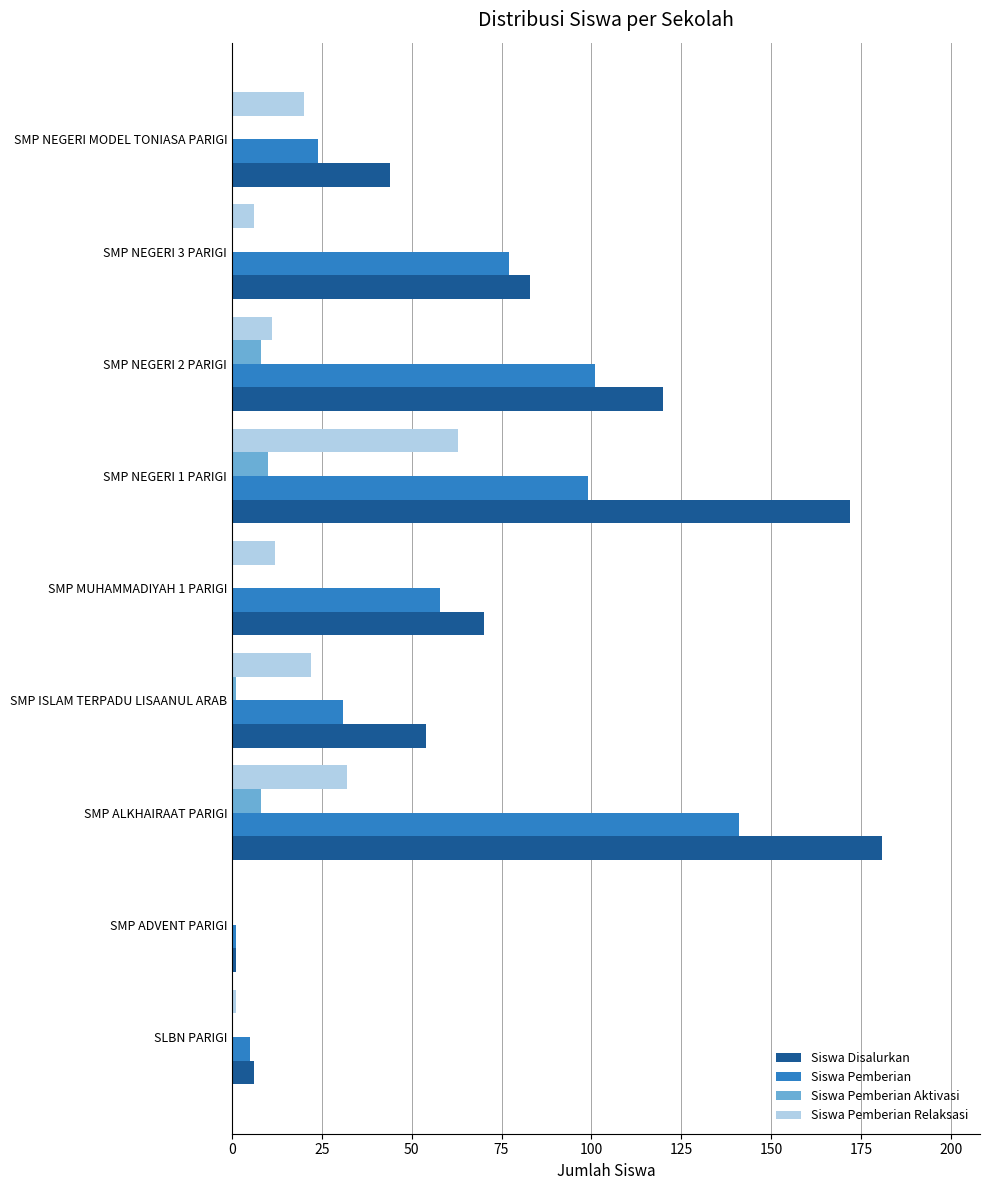

Is it true that Siswa Pemberian Relaksasi equals 11 at SMP NEGERI MODEL TONIASA PARIGI?

False